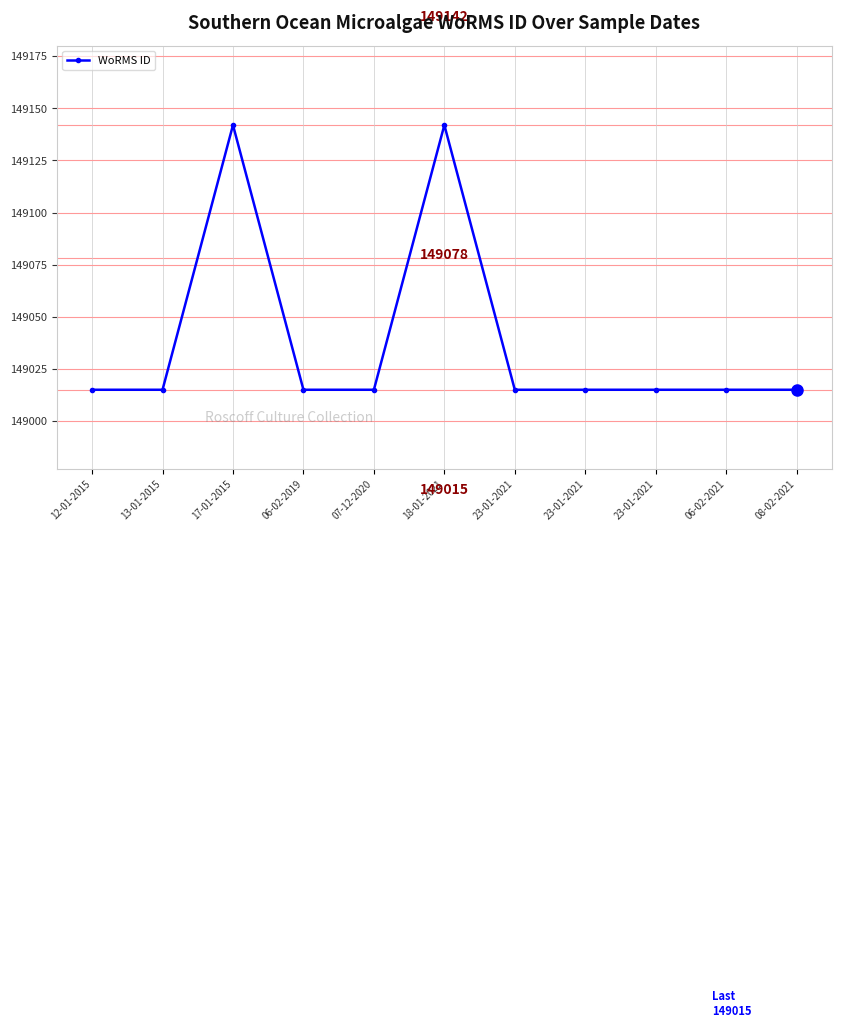

What is the value of the 3rd point from the left?

149142